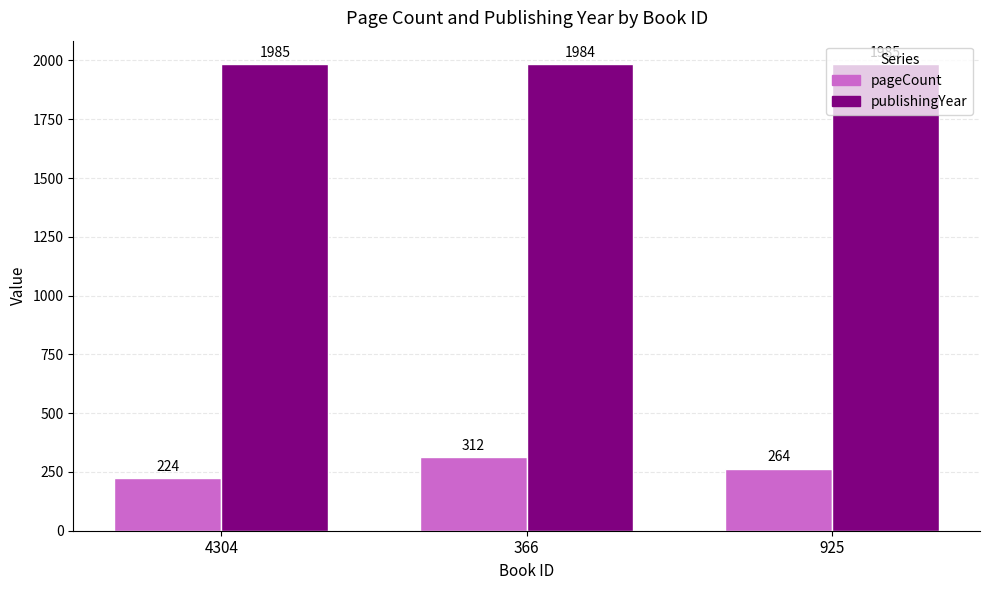

What is the label of the 2nd bar from the left?

366